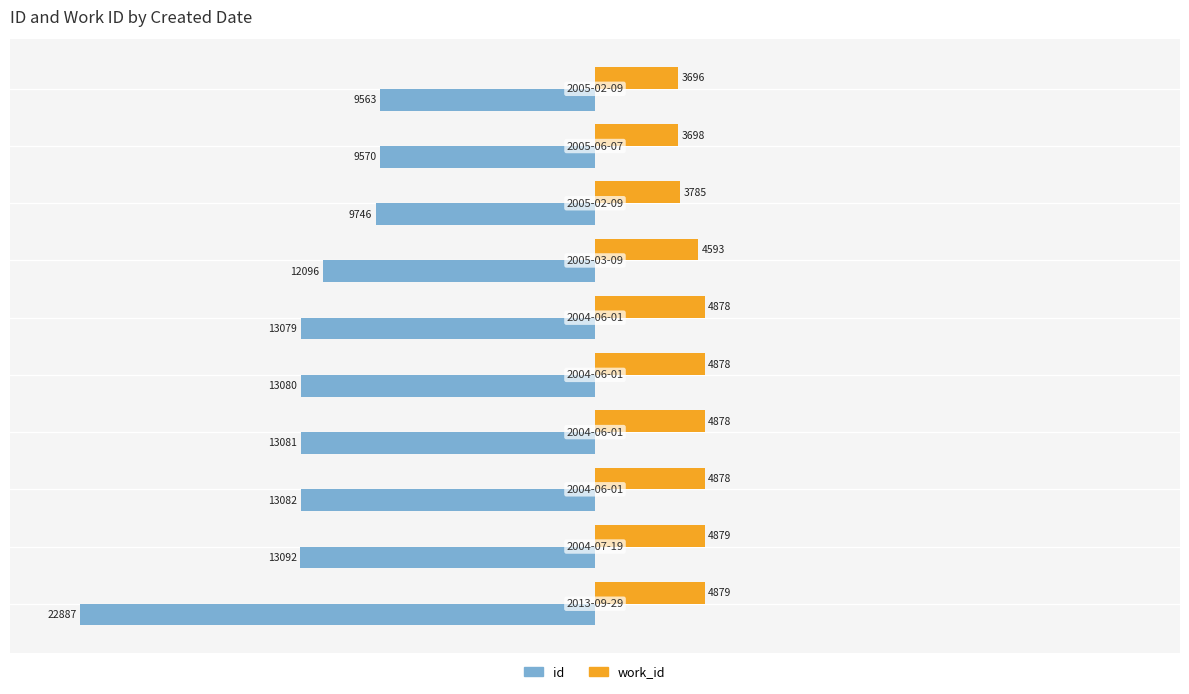

List the series in order of their peak value, highest first.

work_id, id